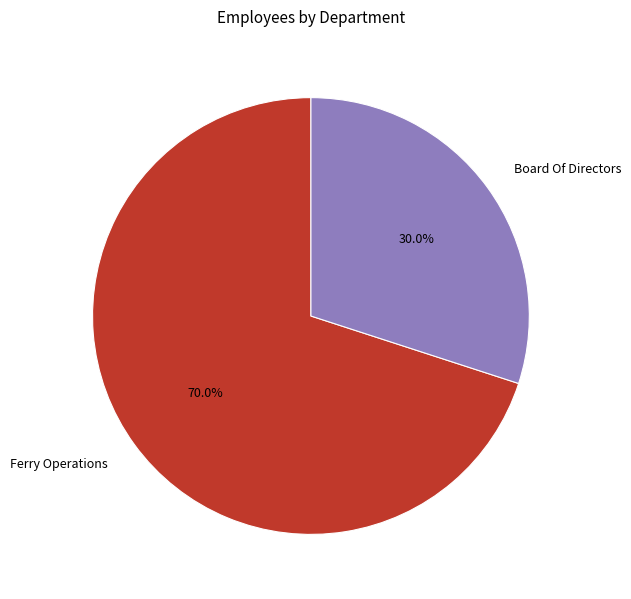

To the nearest percent, what portion does Board Of Directors represent?

30%